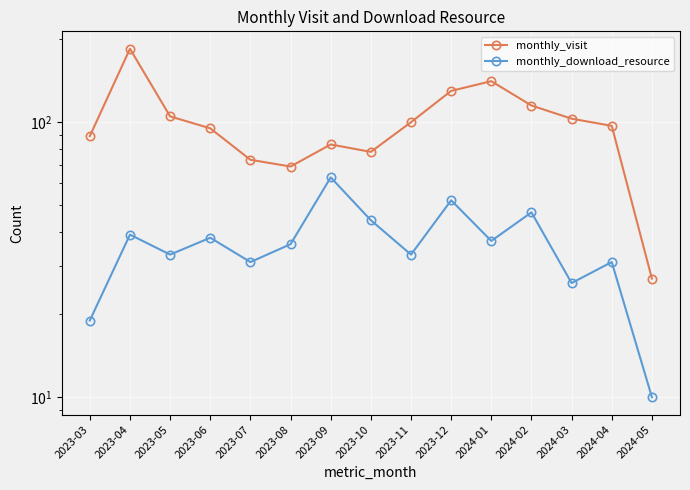

At which category does monthly_visit reach its first local peak?

2023-04